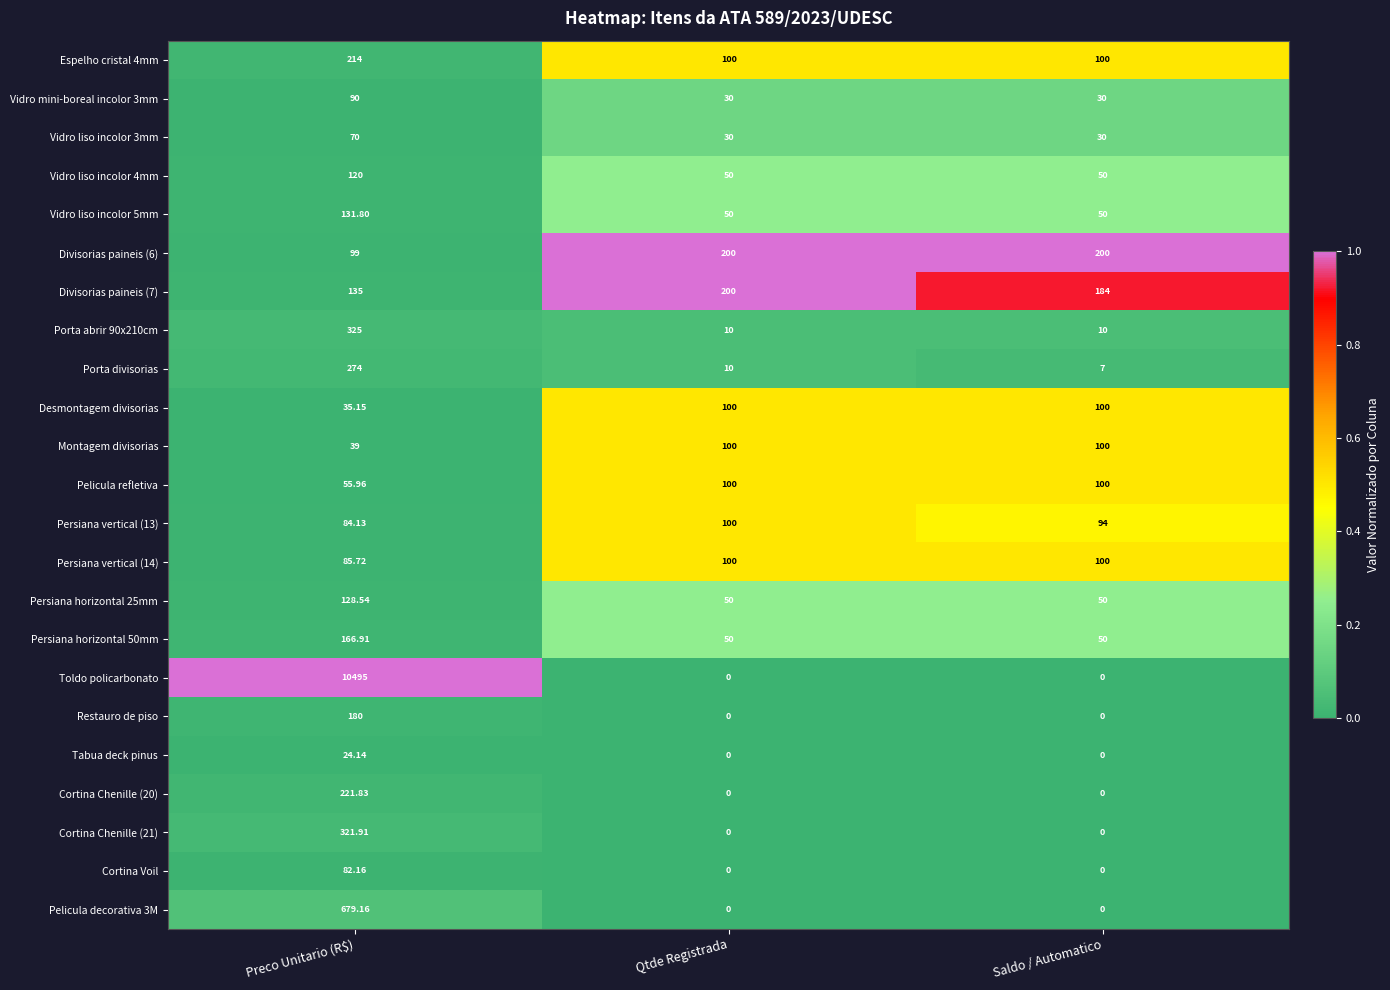

Which category has the highest value across all series?

Preco Unitario (R$)